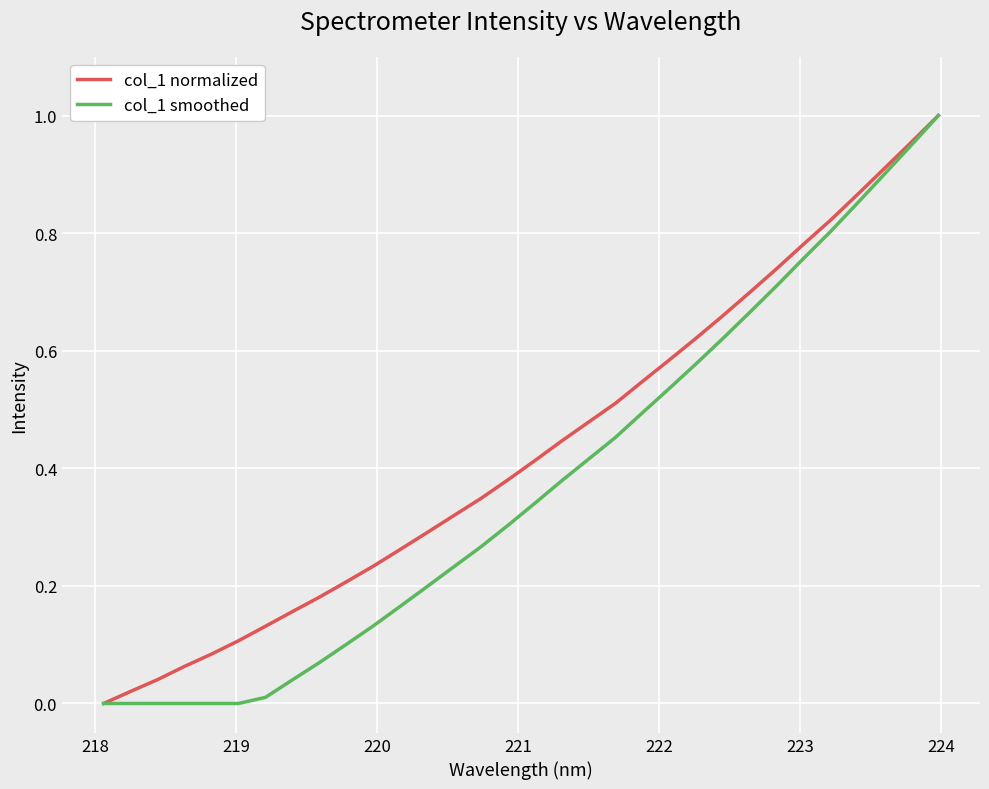

What are all the series names shown in the legend?

col_1 normalized, col_1 smoothed